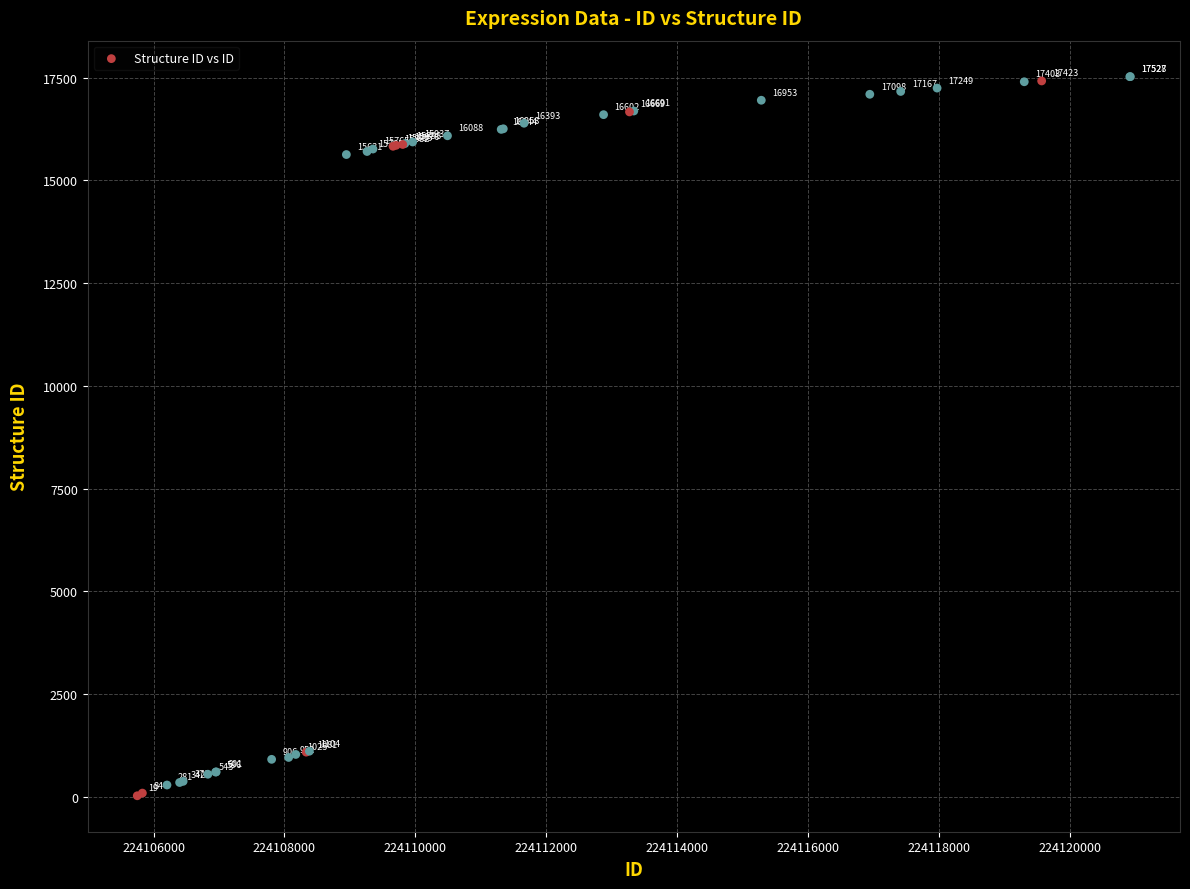

What Y value in the scatter plot is closest to 8773?

15631